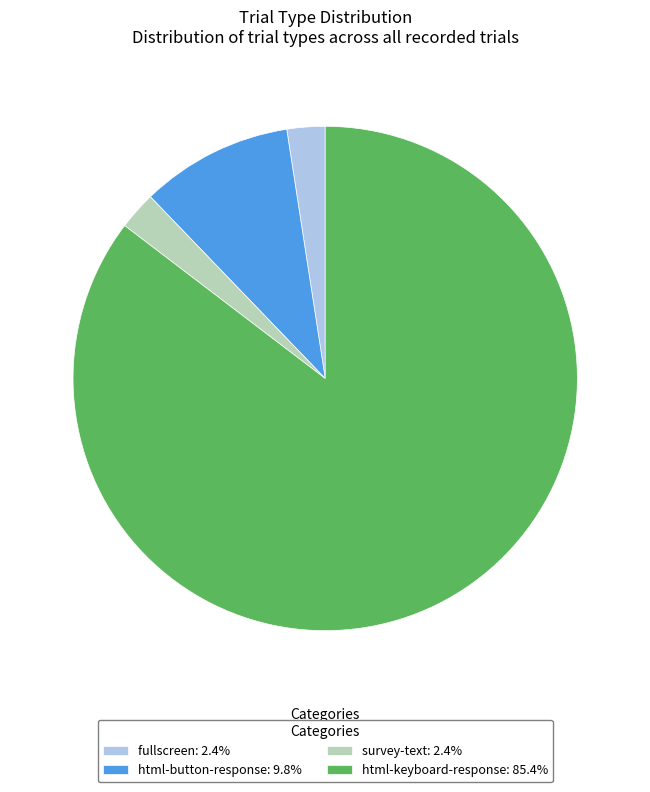

Does fullscreen represent more than half of the total?

No